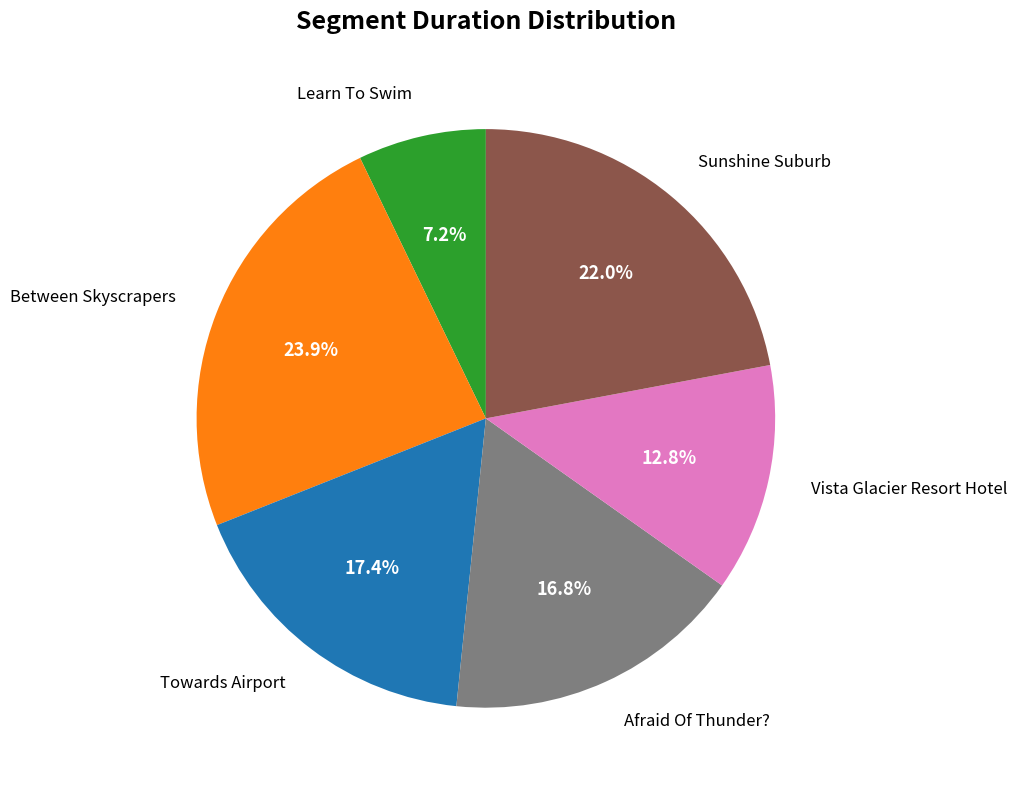

Rank the categories by value from lowest to highest.

Learn To Swim, Vista Glacier Resort Hotel, Afraid Of Thunder?, Towards Airport, Sunshine Suburb, Between Skyscrapers